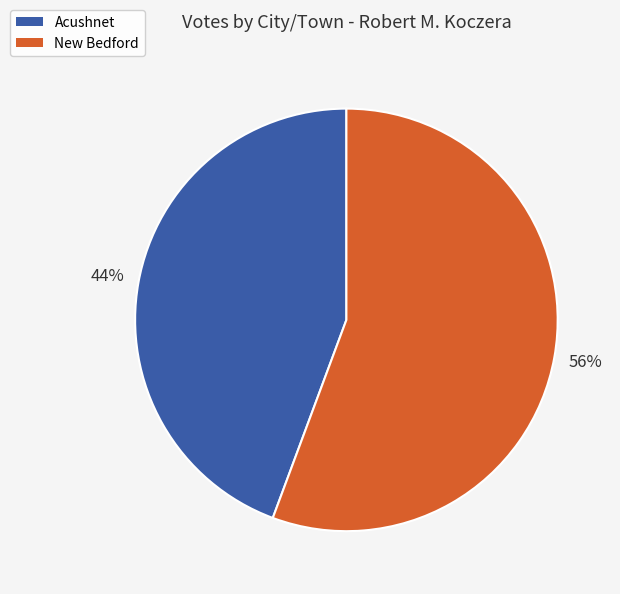

Count the number of slices in the pie.

2